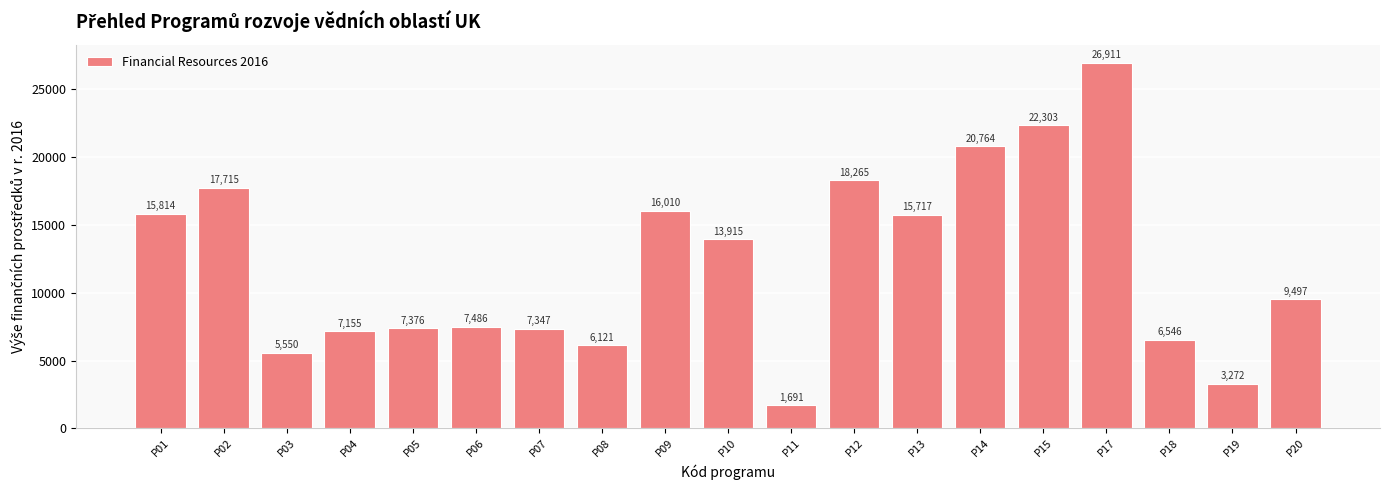

Where does the data first go above 9497?

P01